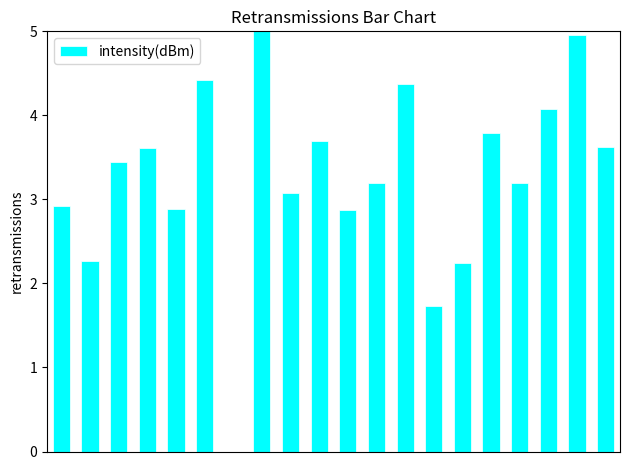

What is the sum of all values?

65.4